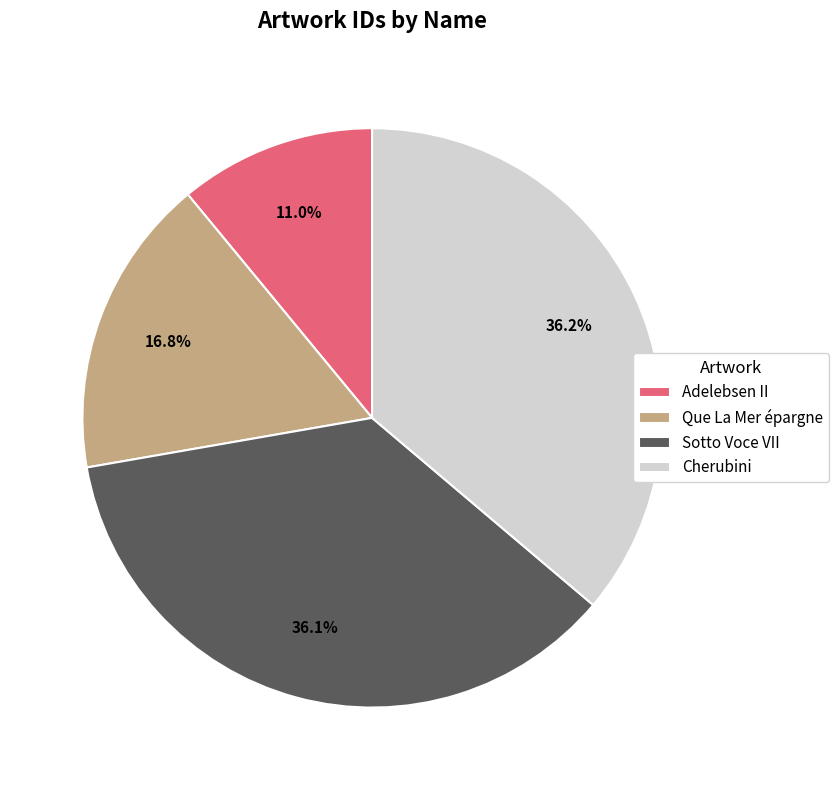

To the nearest percent, what is the combined percentage of Cherubini and Que La Mer épargne?

53%